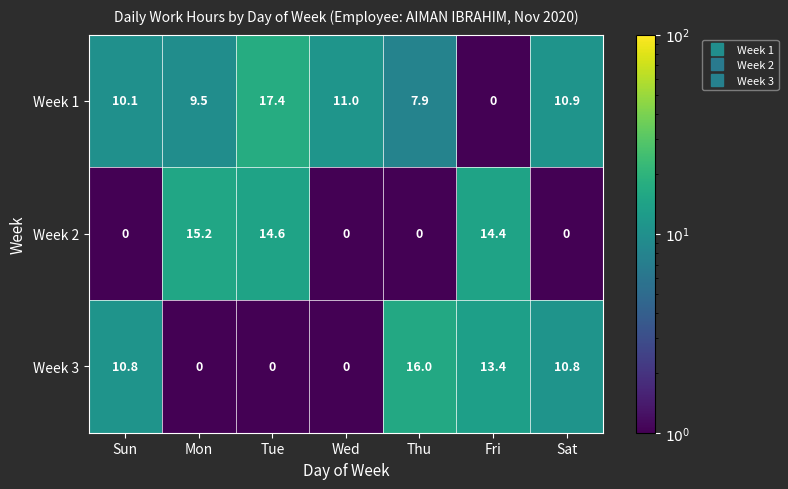

What is the difference between the second highest and second lowest values in the Week 1 series?

3.1